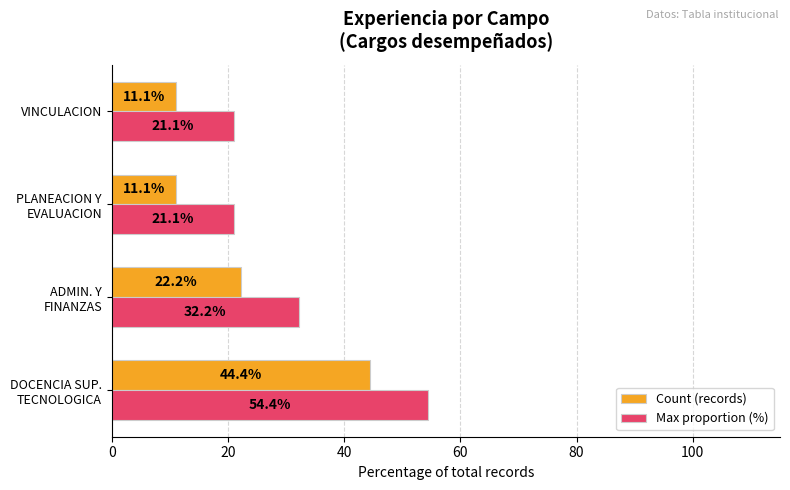

Is the value of Count (records) at VINCULACION greater than the value of Max proportion (%) at VINCULACION?

No